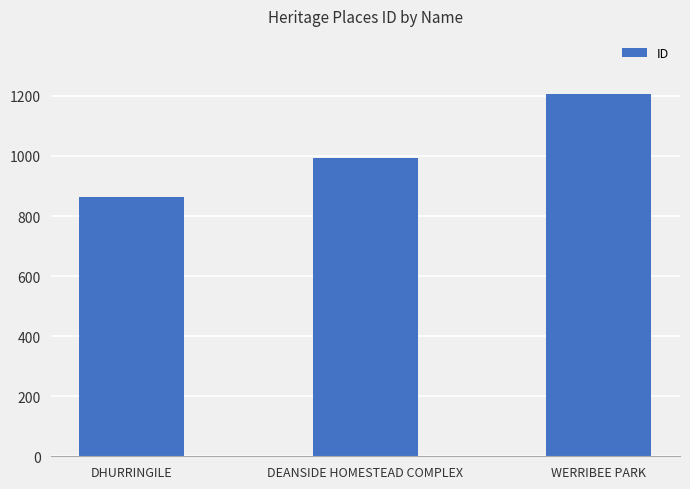

List the labels in order of value, largest first.

WERRIBEE PARK, DEANSIDE HOMESTEAD COMPLEX, DHURRINGILE